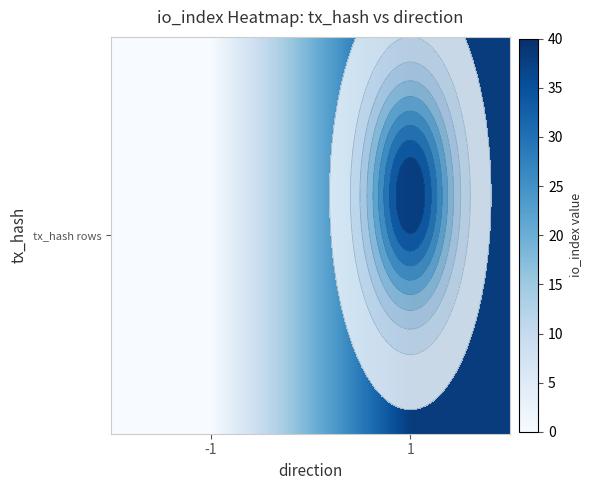

At which category does the chart reach its peak across all series?

1